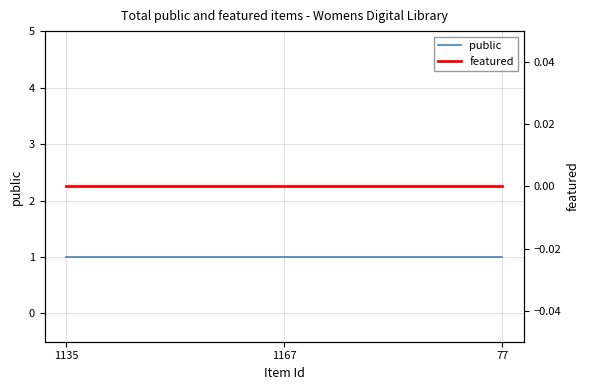

What is the maximum value for public?

1